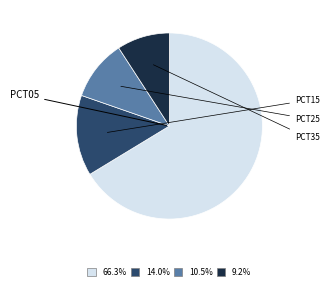

Is there any slice that represents more than half of the pie?

Yes